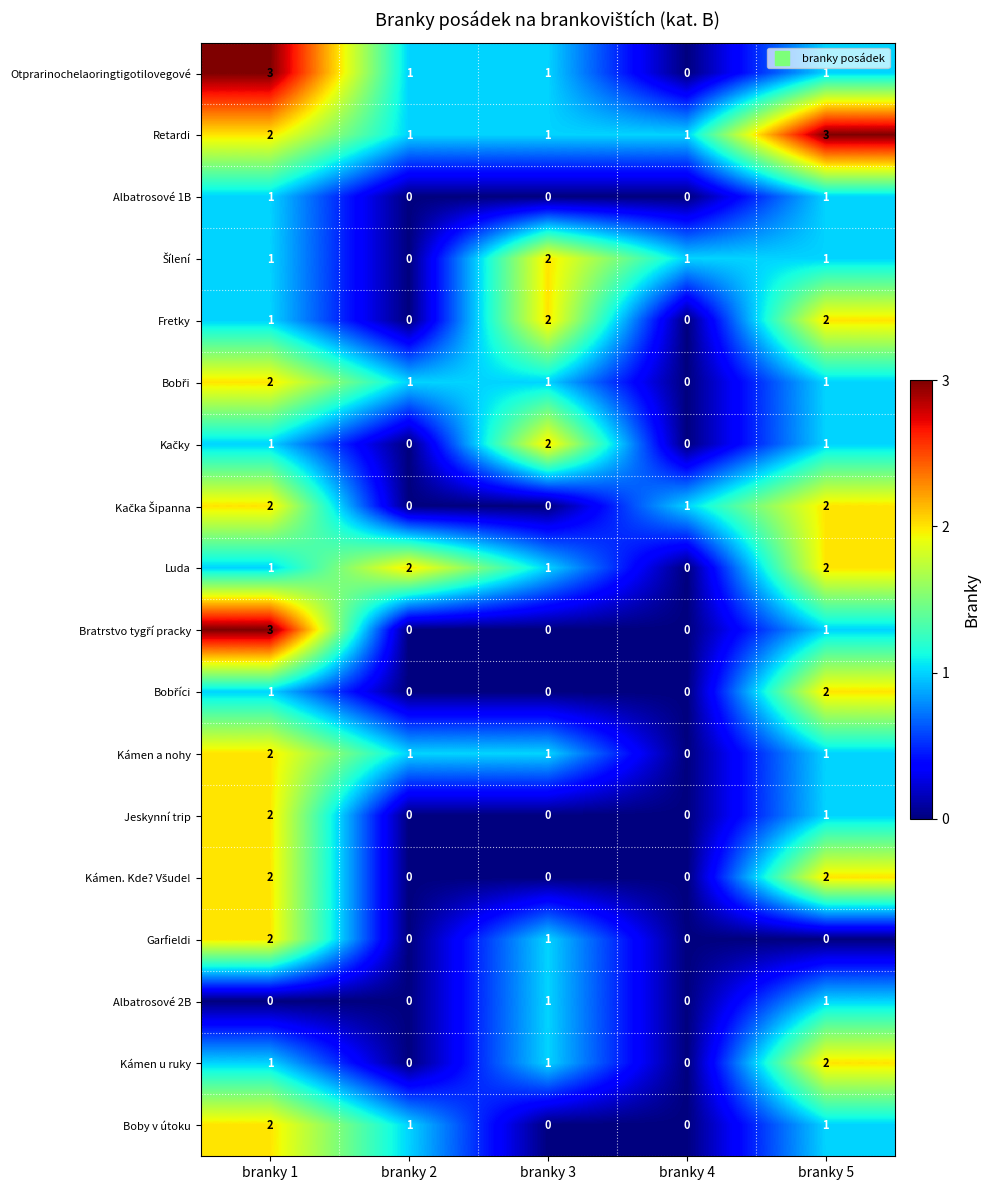

Which series has the largest total across all categories?

Retardi